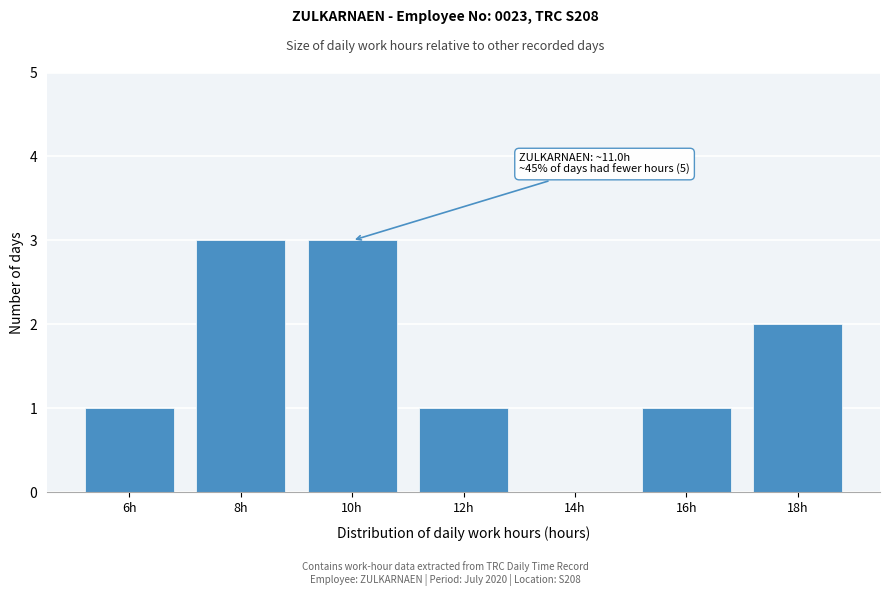

Reading left to right, transcribe all the data shown in this chart.

6h=1	8h=3	10h=3	12h=1	14h=0	16h=1	18h=2